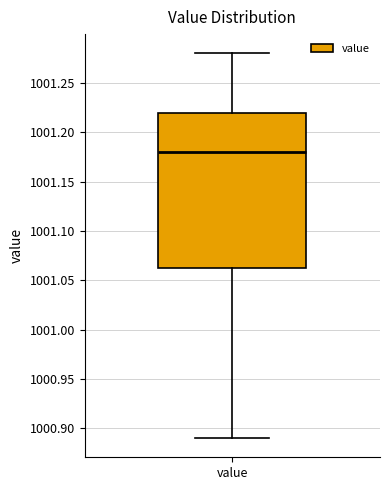

Where does the lower whisker of the box for value end on the y-axis? The values are not printed on the chart, so give them approximately, as read against the axis.

1000.890